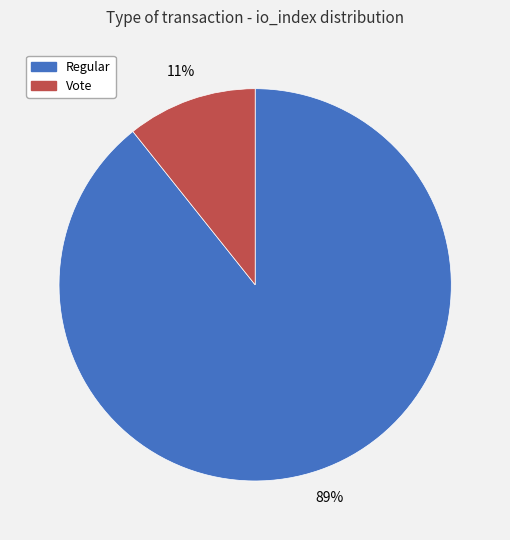

To the nearest percent, what is the combined percentage of Regular and Vote?

100%